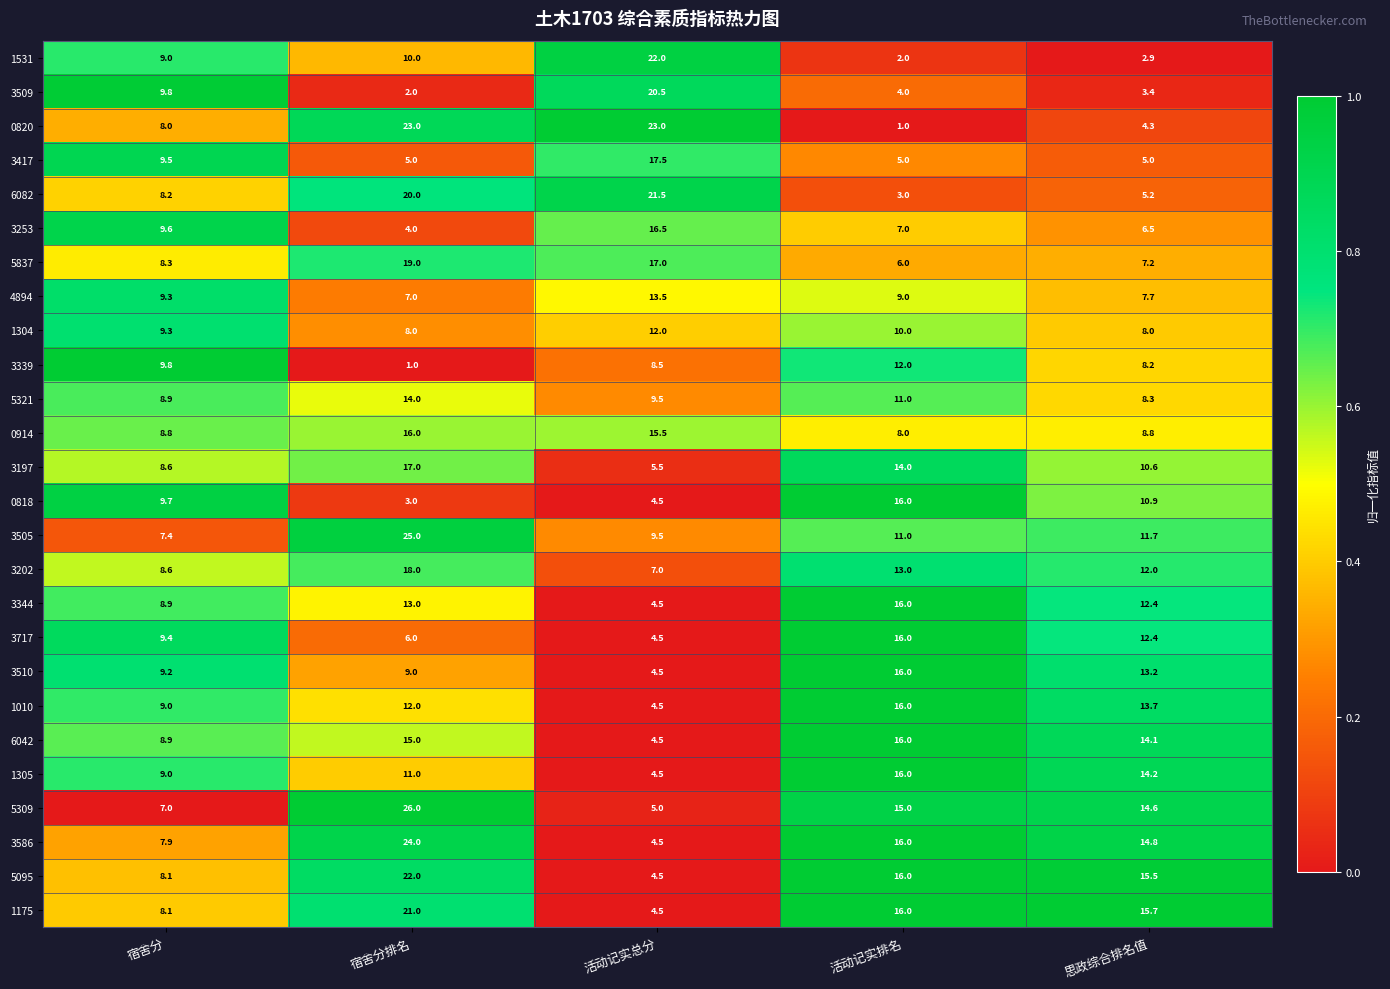

What value does the 5309 series have at 活动记实总分?

5.0